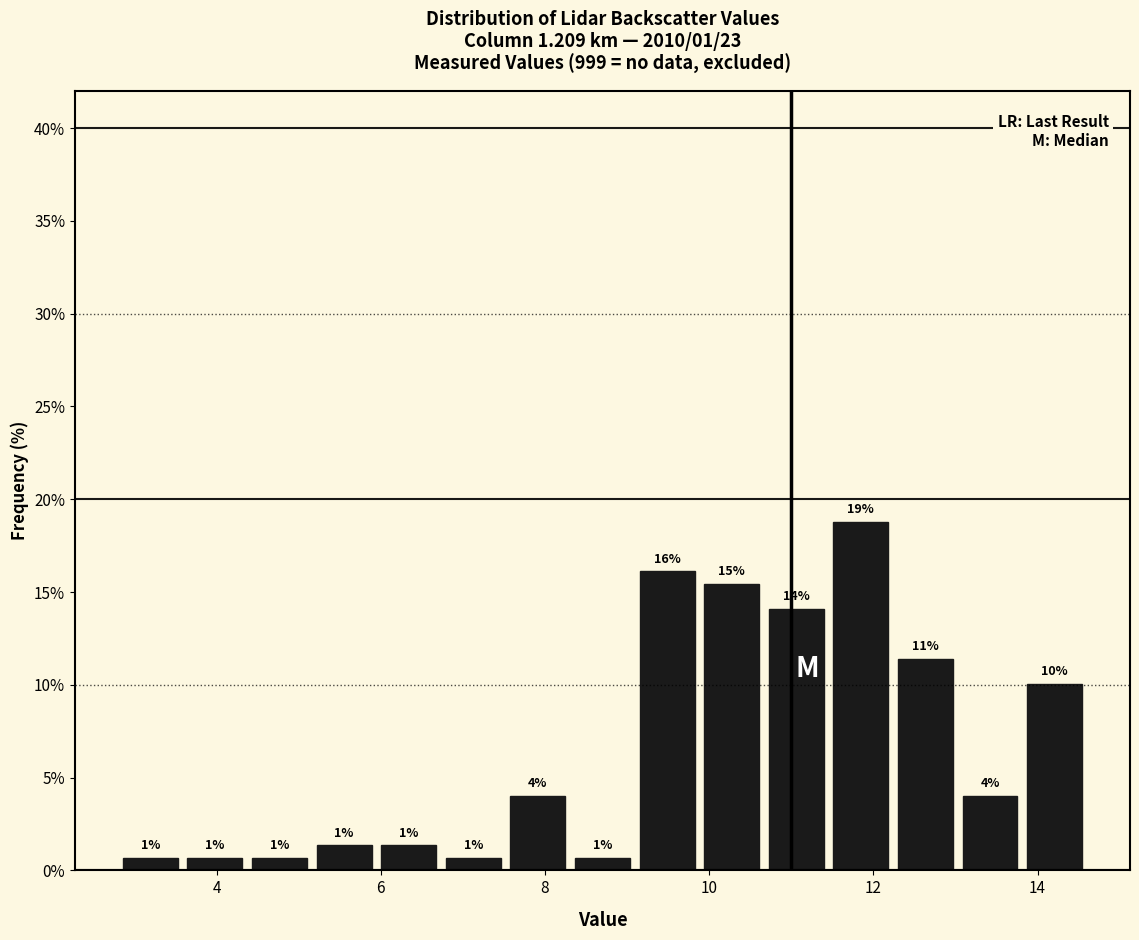

Around what value on the x-axis is the tallest bar? Give the approximate position of its centre, as read against the axis.

11.8